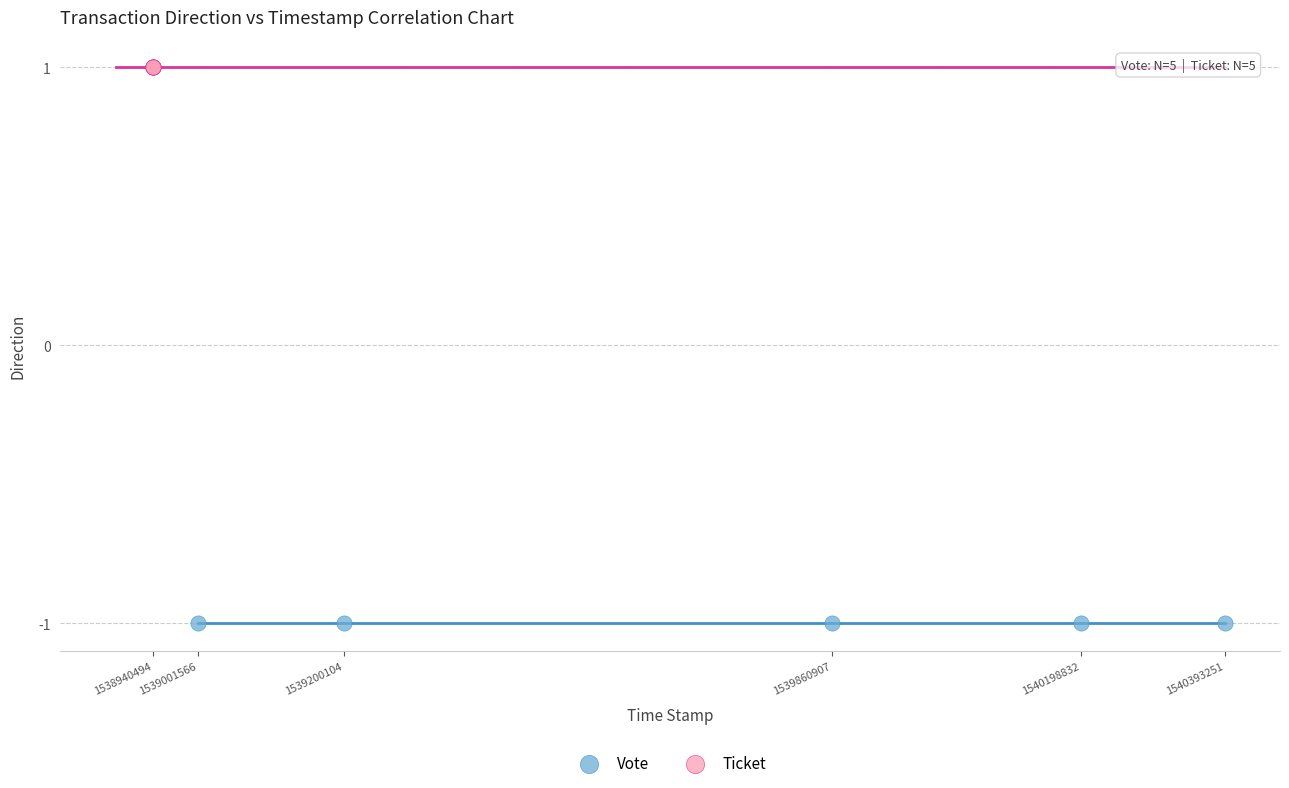

Which series reaches the maximum Y coordinate?

Ticket